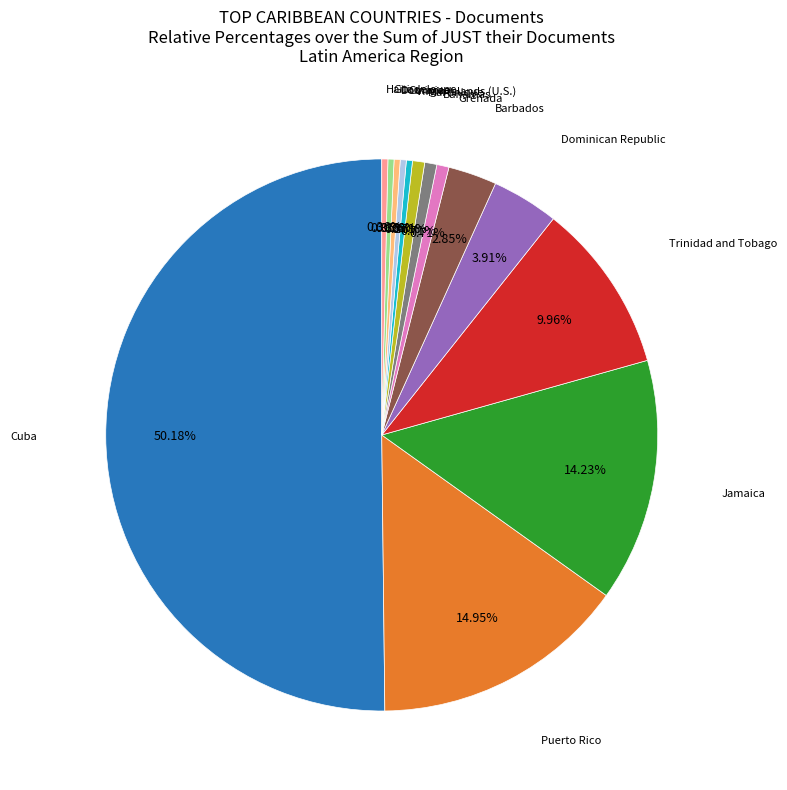

True or false: Grenada accounts for 9% of the total.

False